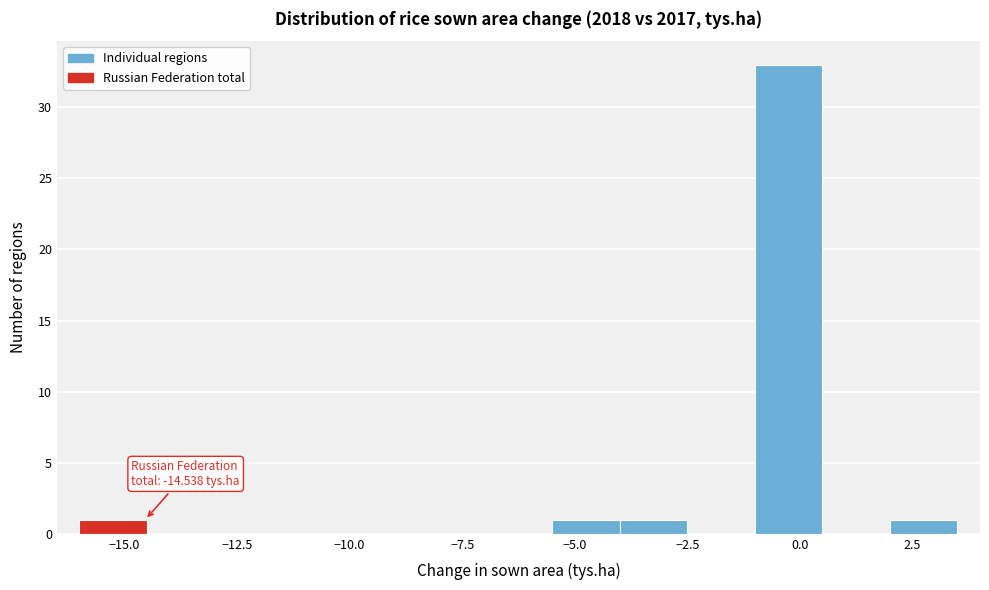

Around what value on the x-axis is the tallest bar? Give the approximate position of its centre, as read against the axis.

0.0